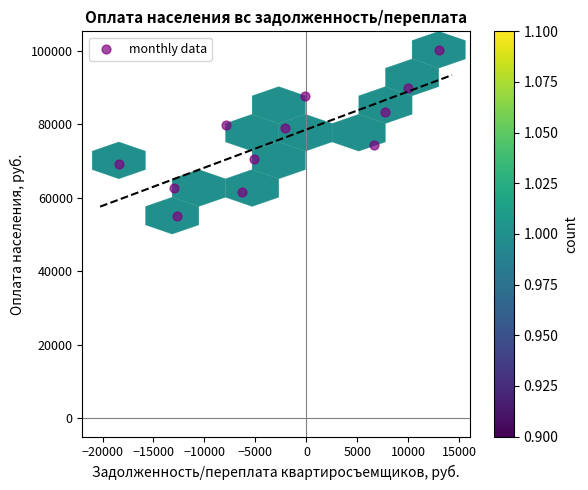

What is the range of Y values (max minus min)?

45194.7